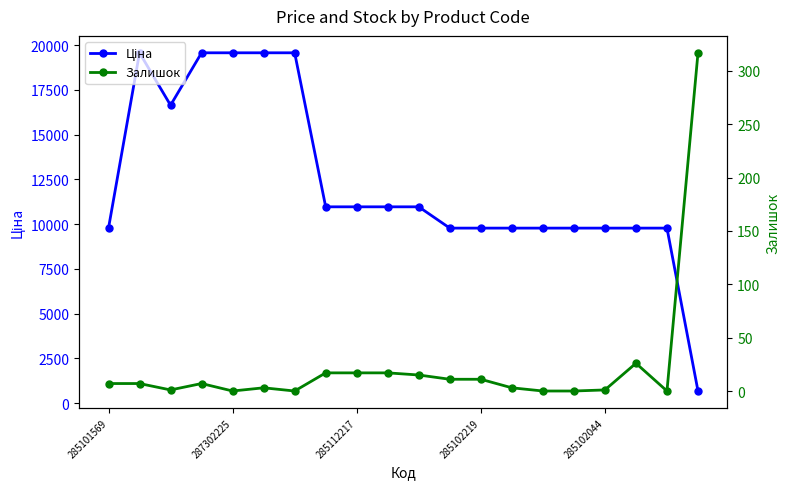

What position from the right is 10?

10